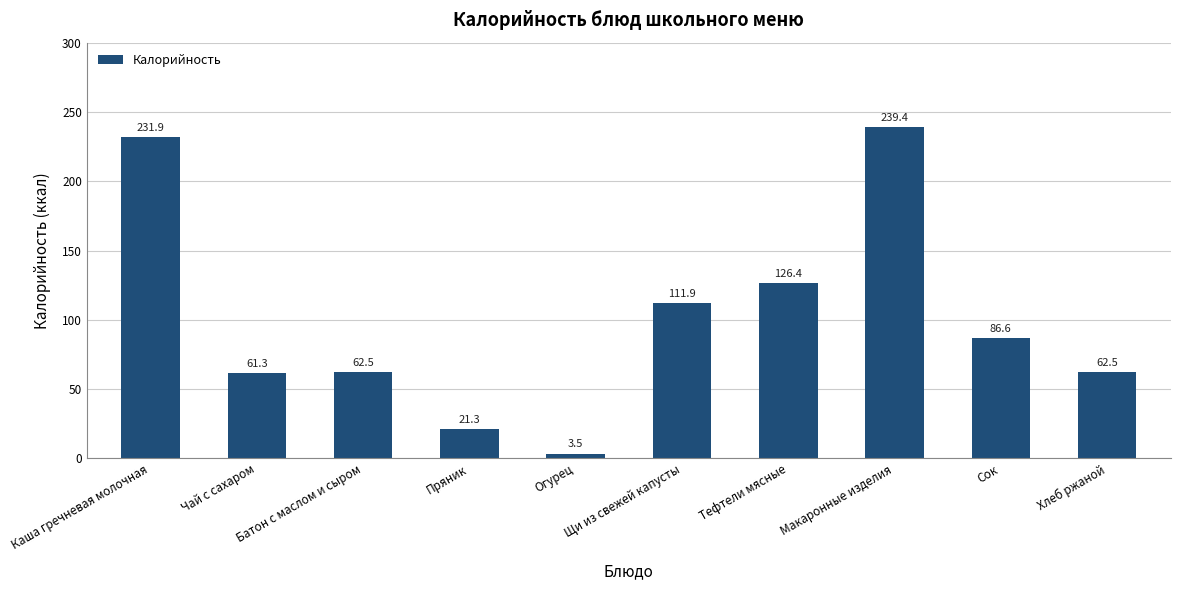

Reading left to right, what are all the values shown in this chart?

231.9	61.3	62.5	21.3	3.5	111.9	126.4	239.4	86.6	62.5